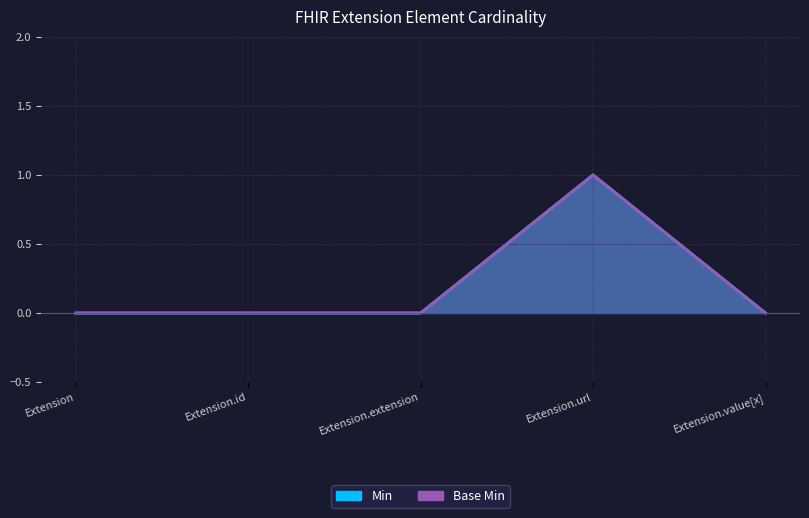

Does the chart display data point markers on the line(s)?

No